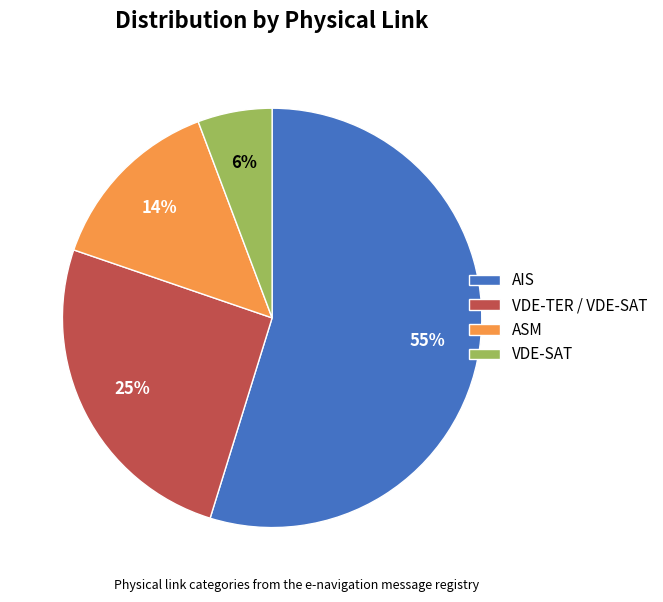

Count the number of slices in the pie.

4